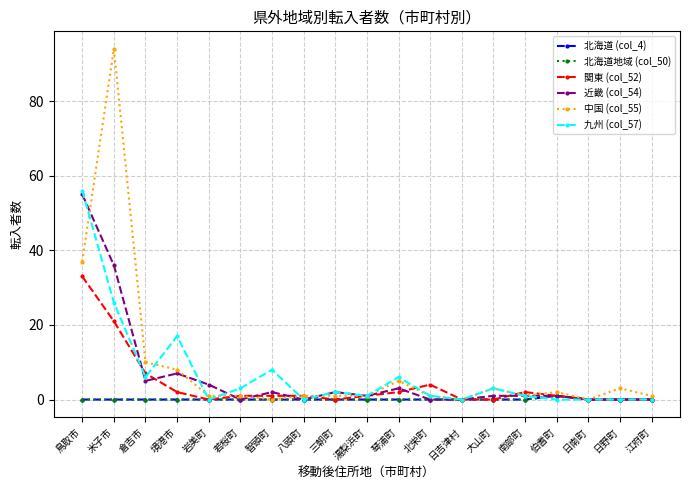

Does the chart have visible grid lines?

Yes